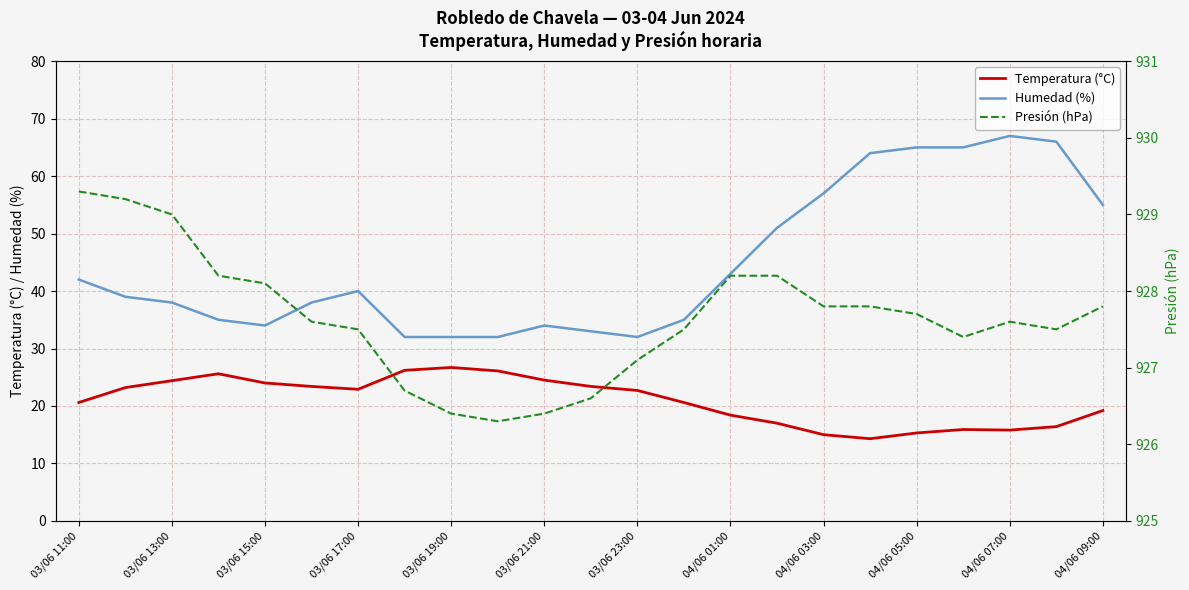

Reading right to left, extract all data points from this chart.

Temperatura (°C): 19.2	16.4	15.8	15.9	15.3	14.3	15.0	17.0	18.4	20.6	22.7	23.4	24.5	26.1	26.7	26.2	22.9	23.4	24.0	25.6	24.4	23.2	20.6
Humedad (%): 55.0	66.0	67.0	65.0	65.0	64.0	57.0	51.0	43.0	35.0	32.0	33.0	34.0	32.0	32.0	32.0	40.0	38.0	34.0	35.0	38.0	39.0	42.0
Presión (hPa): 927.8	927.5	927.6	927.4	927.7	927.8	927.8	928.2	928.2	927.5	927.1	926.6	926.4	926.3	926.4	926.7	927.5	927.6	928.1	928.2	929.0	929.2	929.3